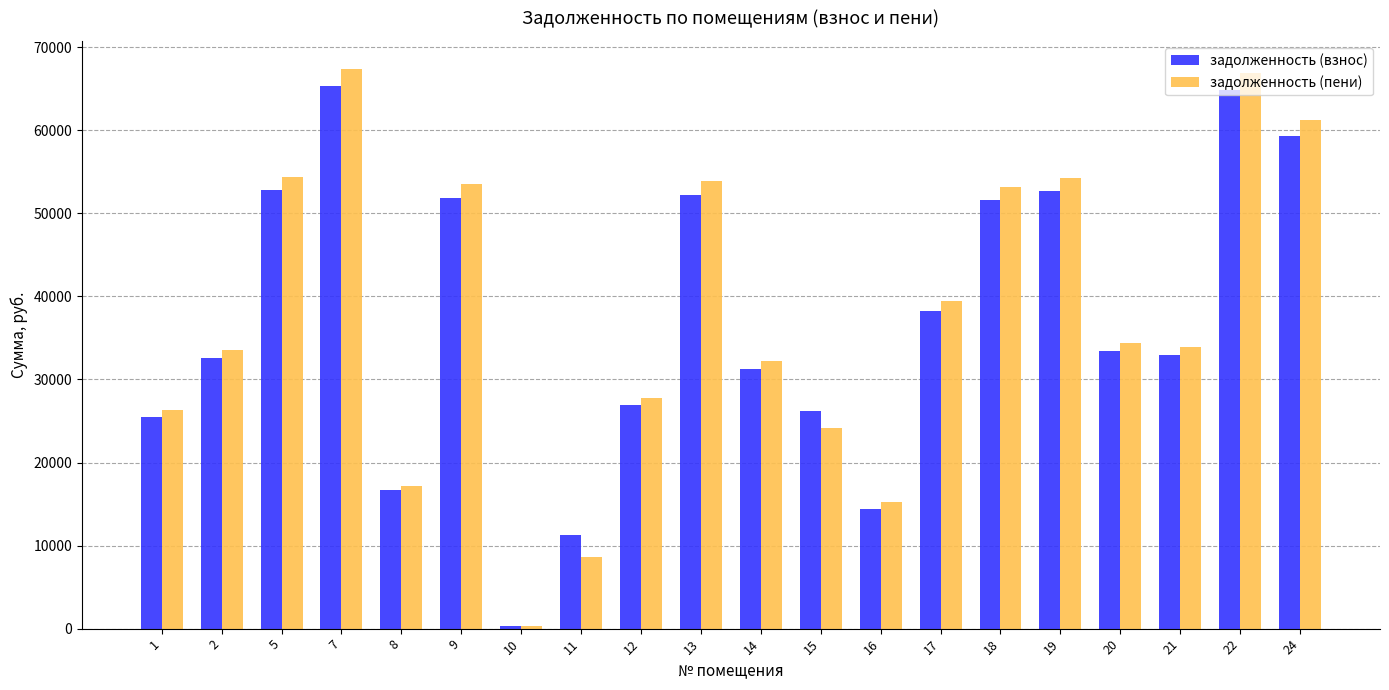

What is the highest value of the задолженность (взнос) series?

65373.4